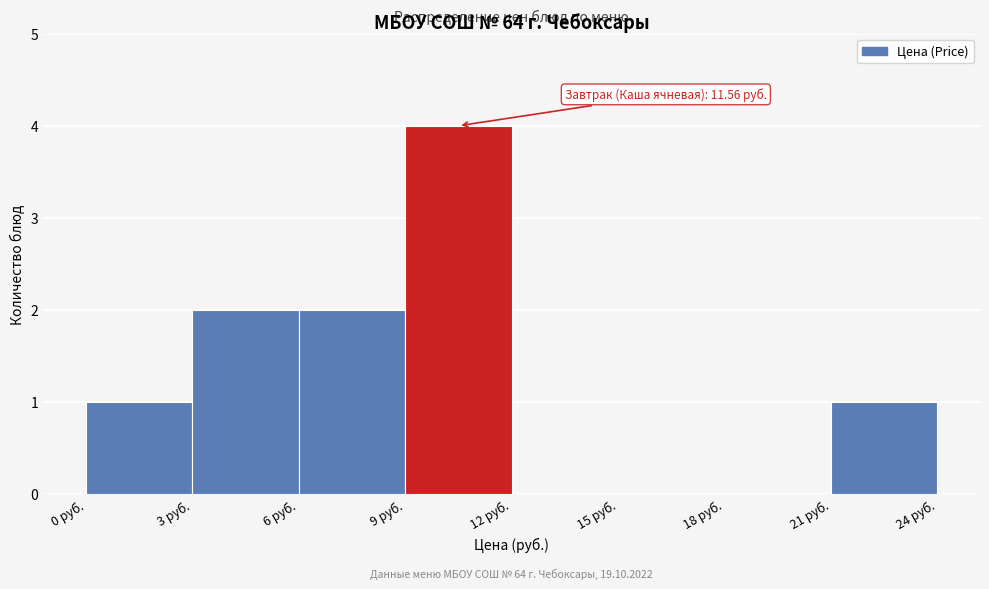

Over which range of the x-axis is the bar tallest?

9 to 12